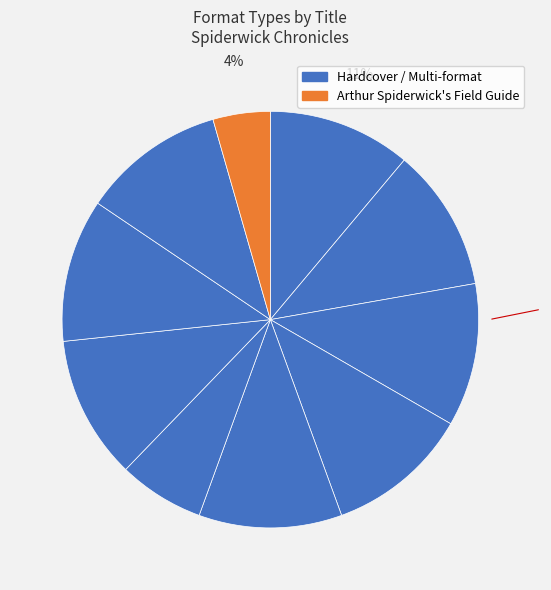

How many slices are in this pie chart?

10